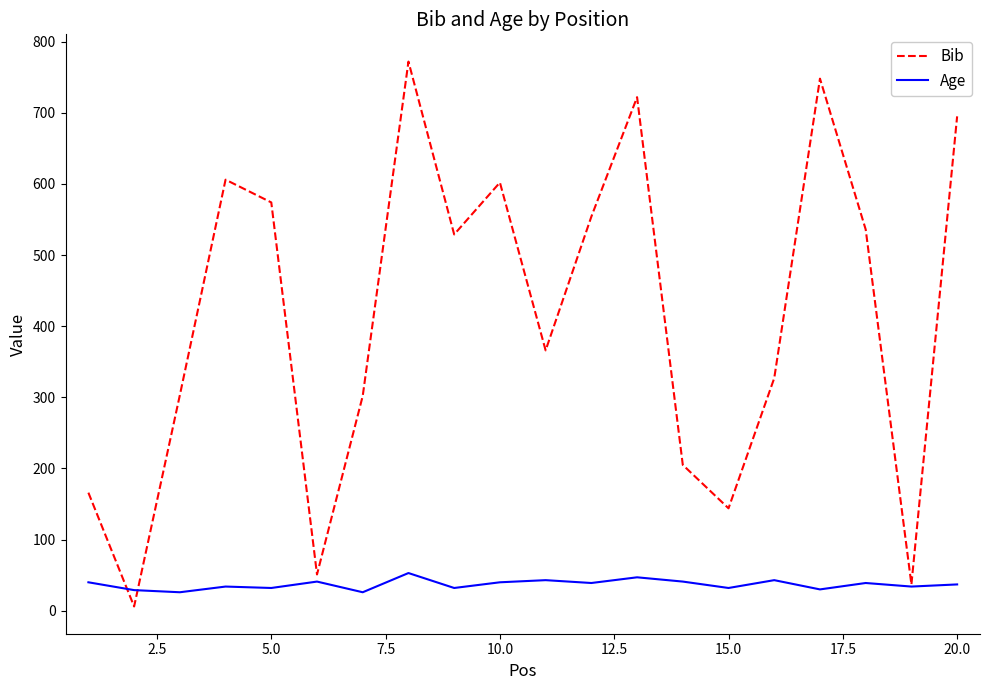

Which series has the largest total across all categories?

Bib